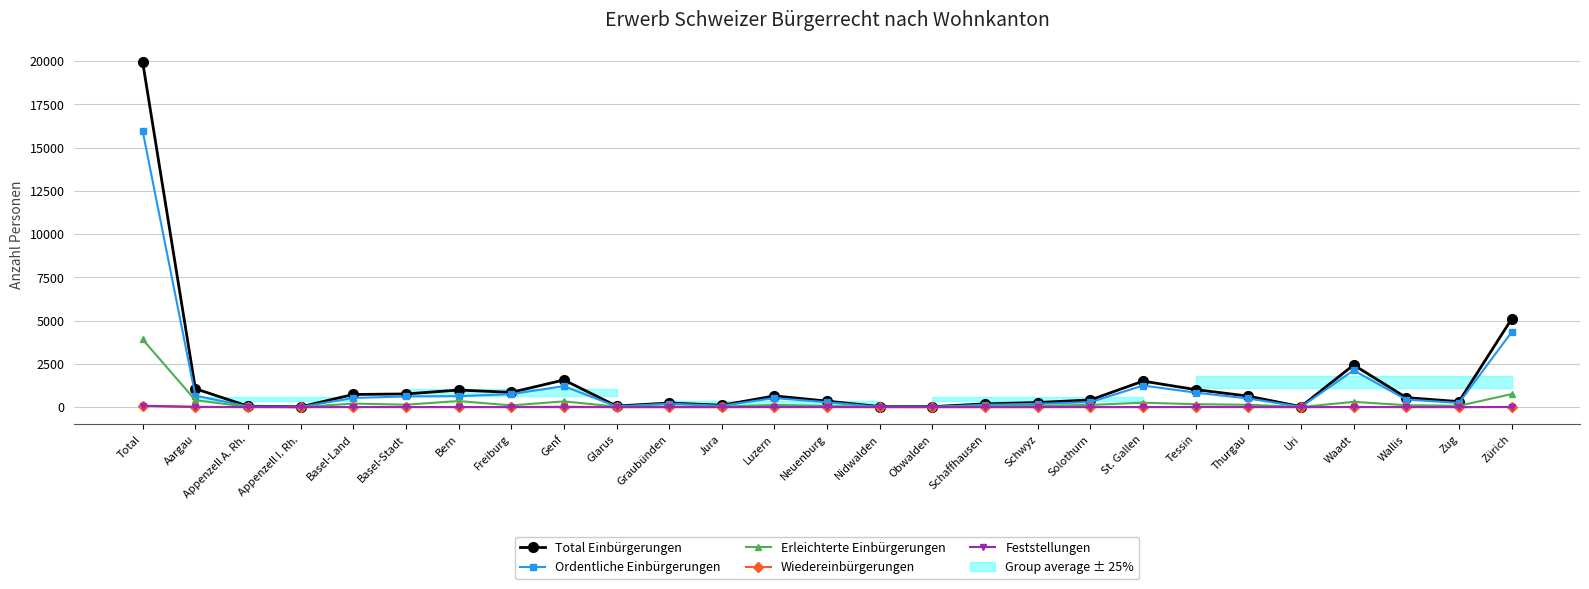

Is this an area chart (filled region under the line)?

No